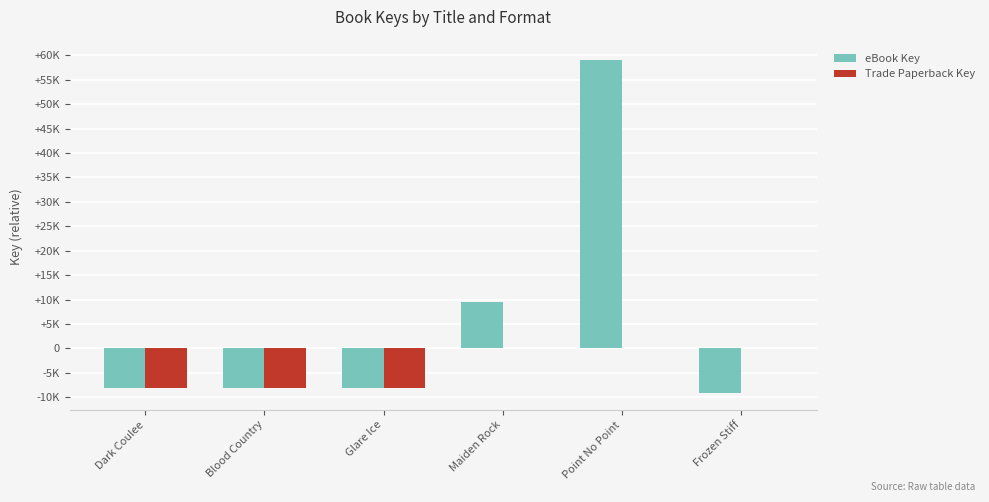

What are all the series names shown in the legend?

eBook Key, Trade Paperback Key